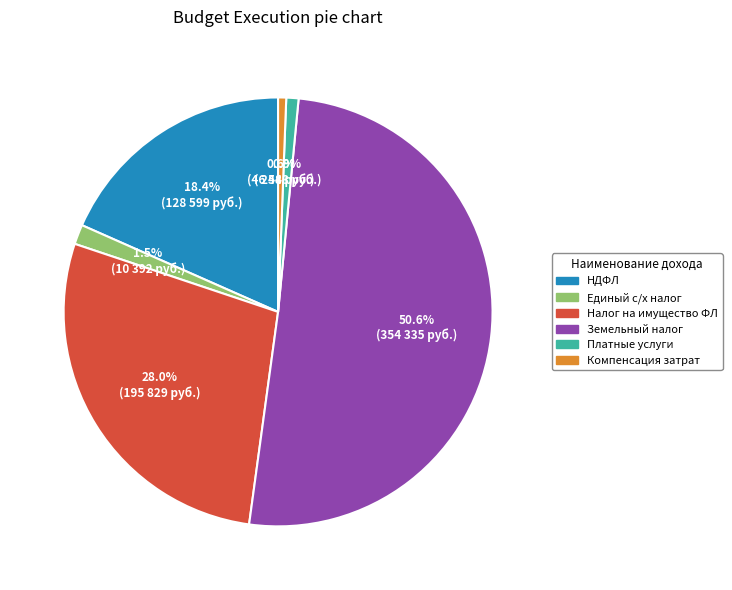

Is there a majority slice in this chart?

Yes